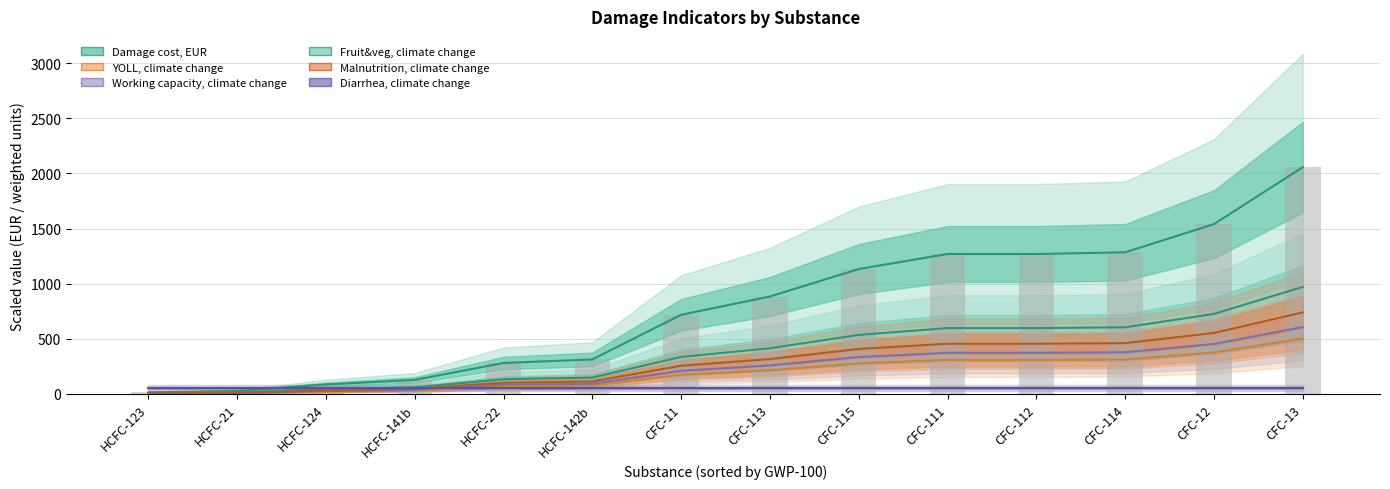

Where is YOLL, climate change nearest to the value 0?

HCFC-123